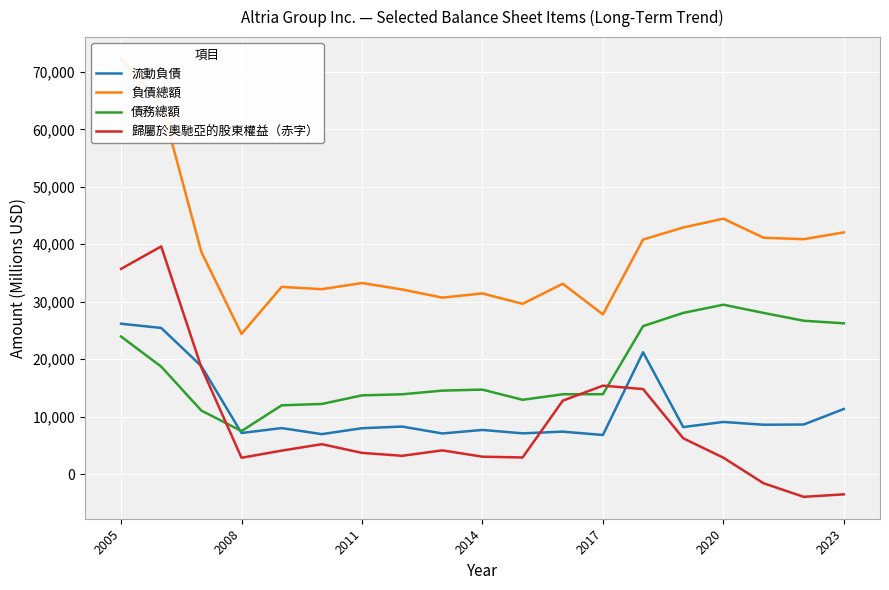

How many data points does each series have?

19